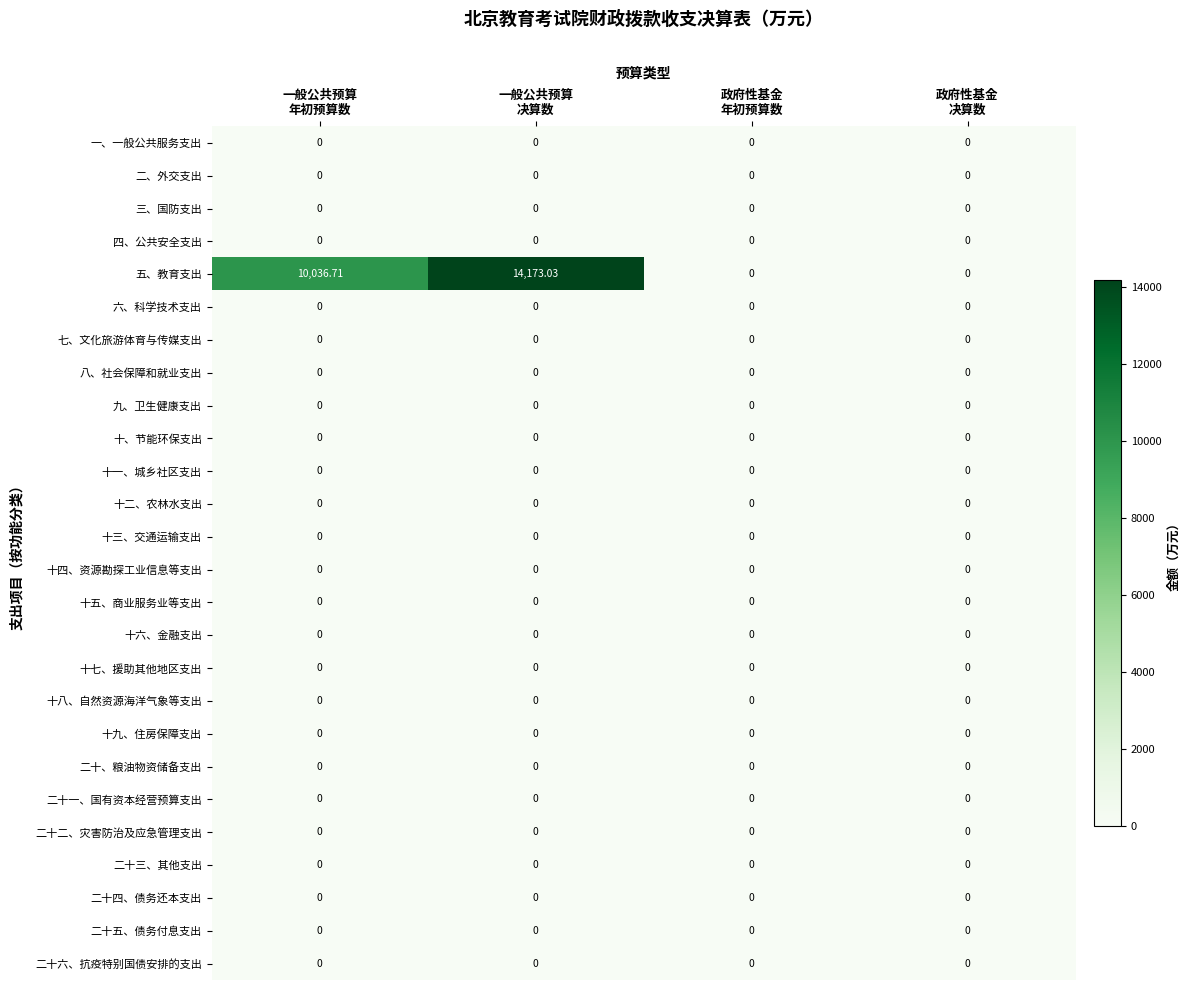

Which series has the largest range (max minus min)?

五、教育支出